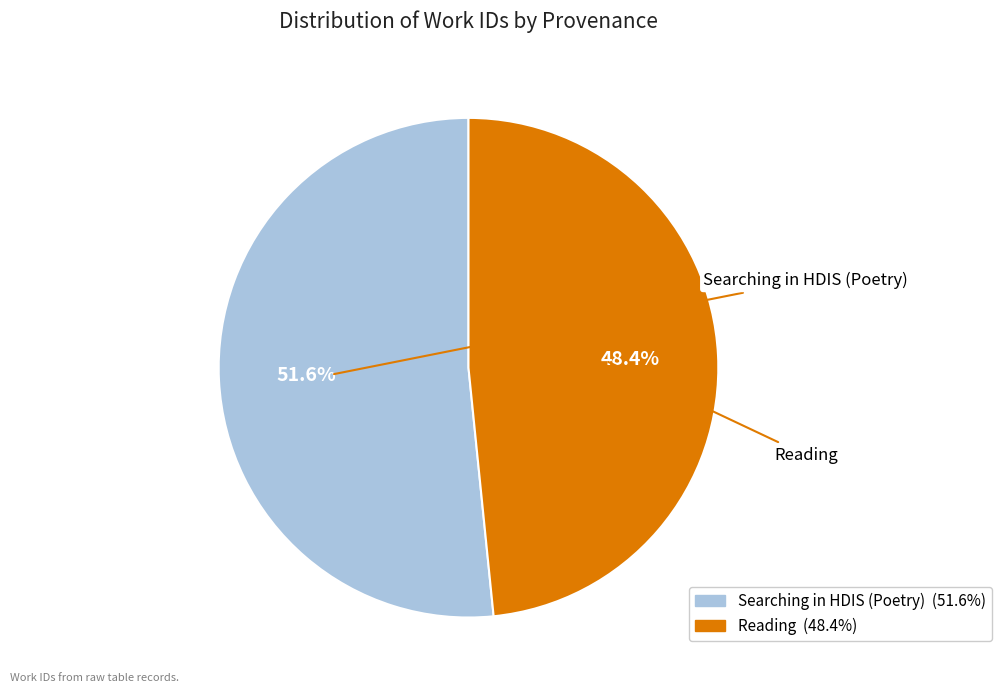

True or false: Reading accounts for 42% of the total.

False